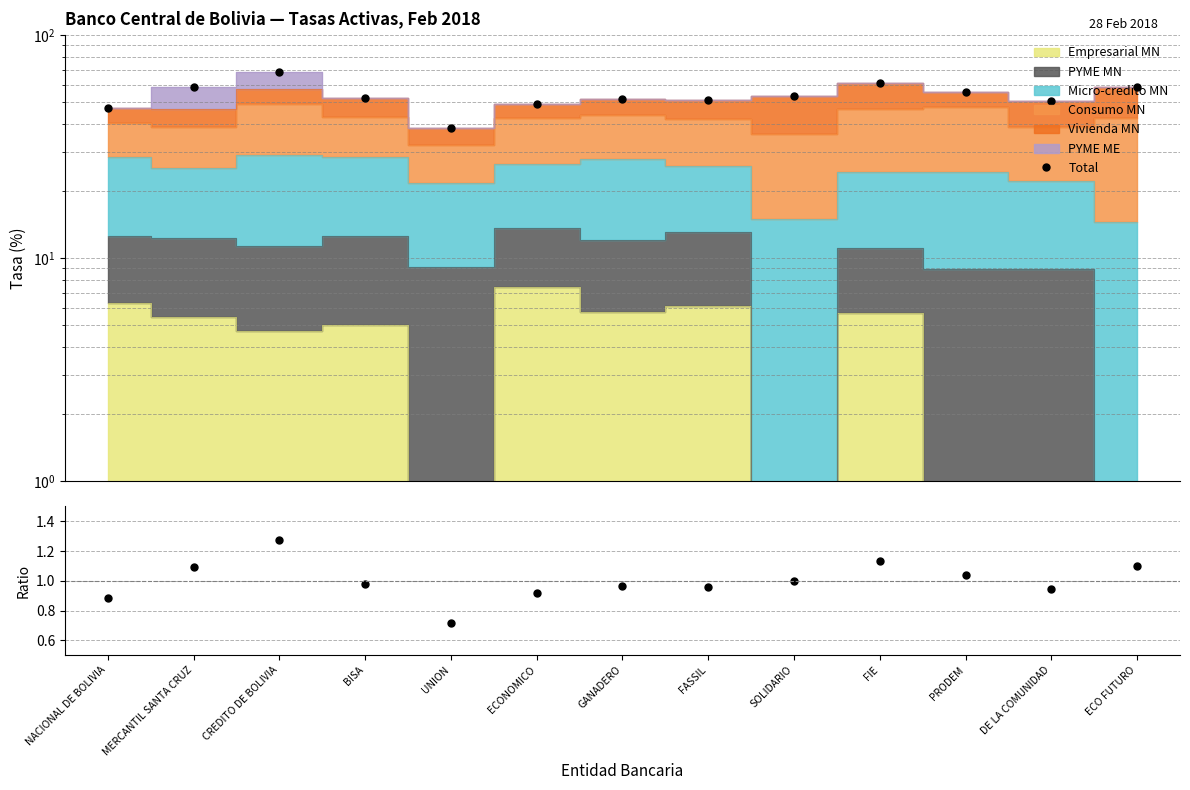

At which category does the chart reach its peak across all series?

CREDITO DE BOLIVIA